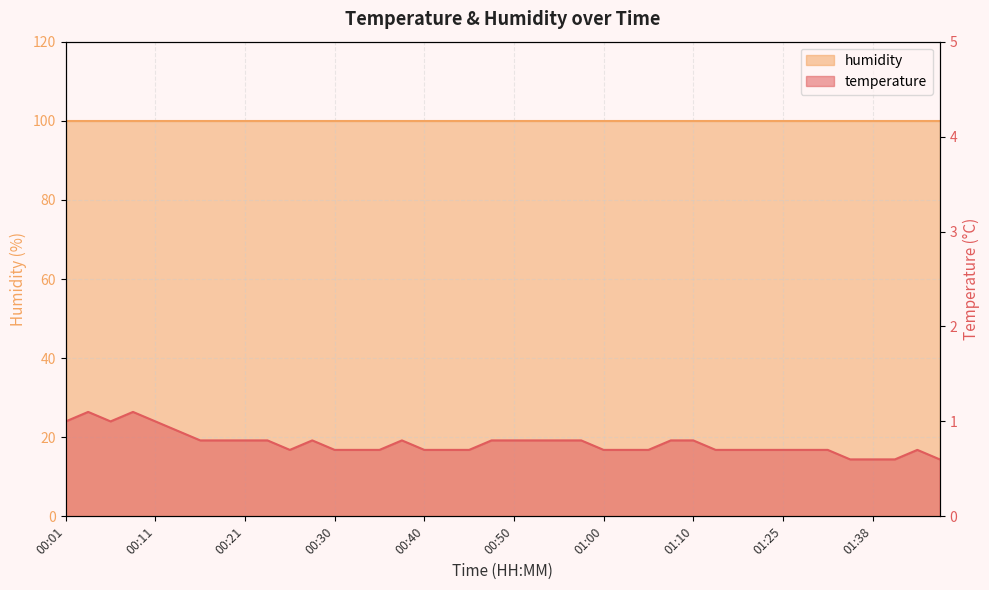

Where is the data nearest to the value 0?

01:35